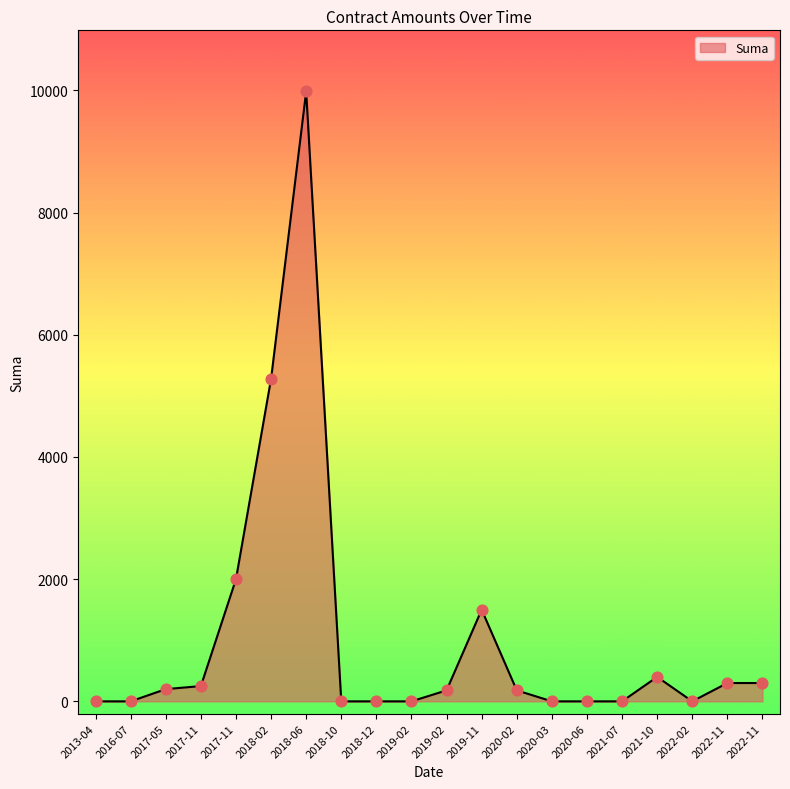

Approximately how many times larger is the value at 2020-02 compared to 2022-11?

0.6